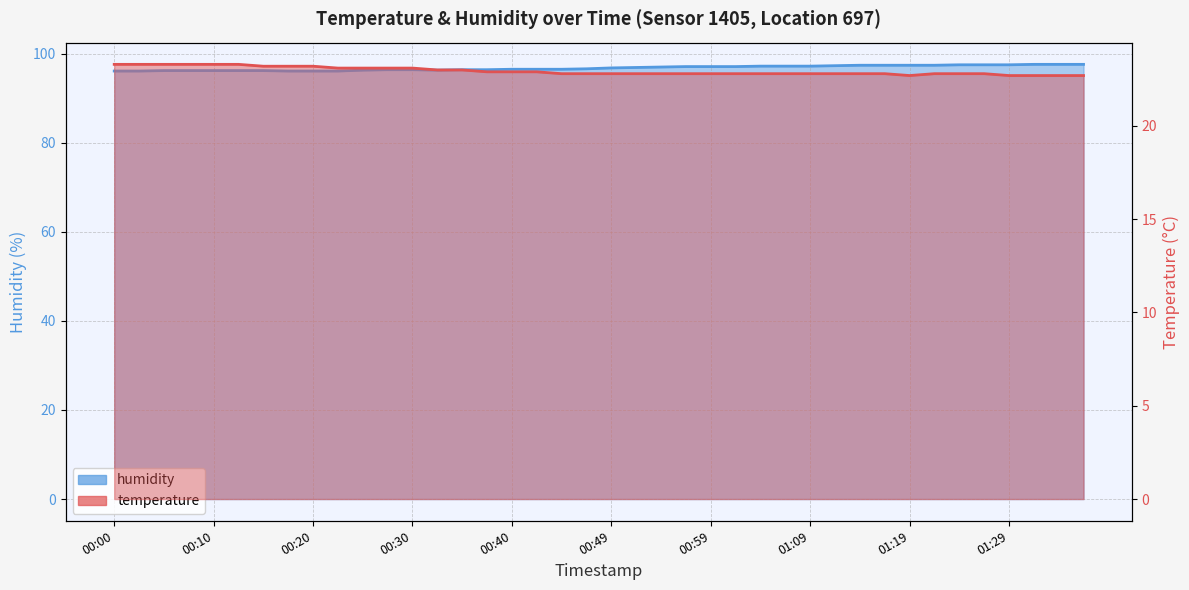

What is the lowest value of the temperature series?

22.7